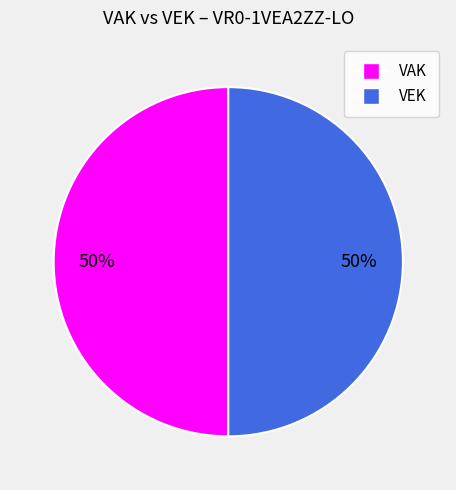

To the nearest percent, what is the average slice percentage?

50%